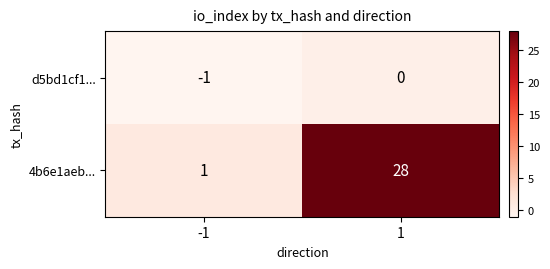

Which series changed the most between -1 and 1?

4b6e1aeb...